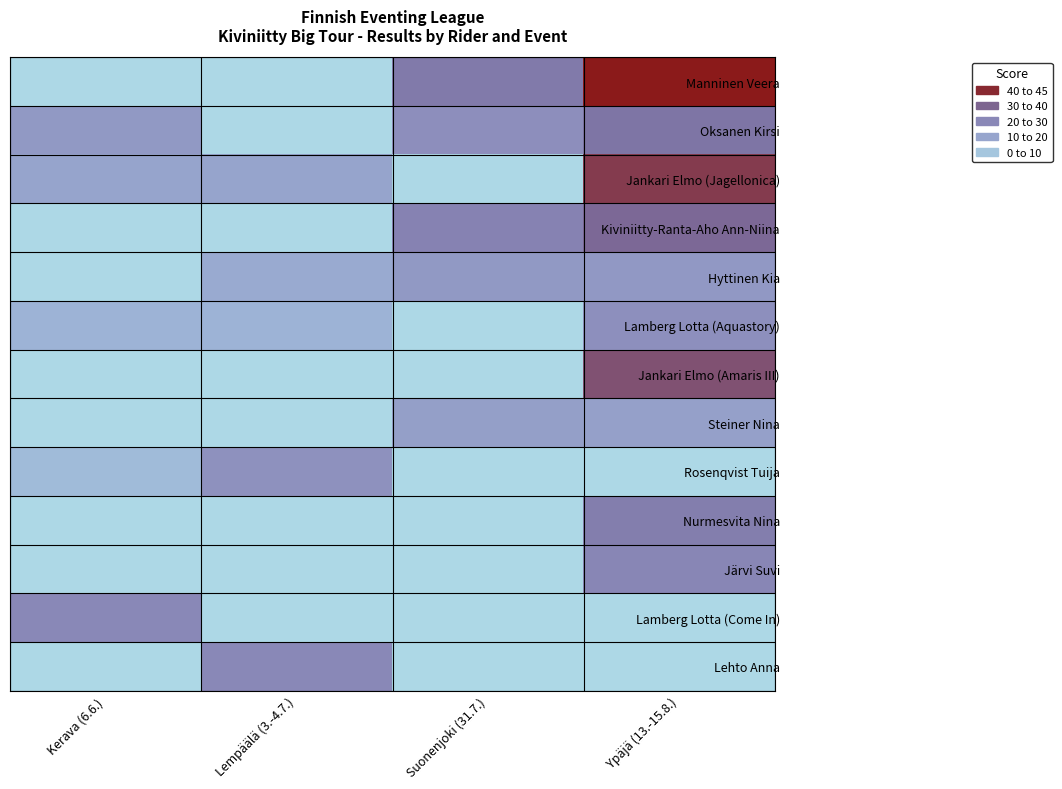

How many data points in Oksanen Kirsi are above 23?

1